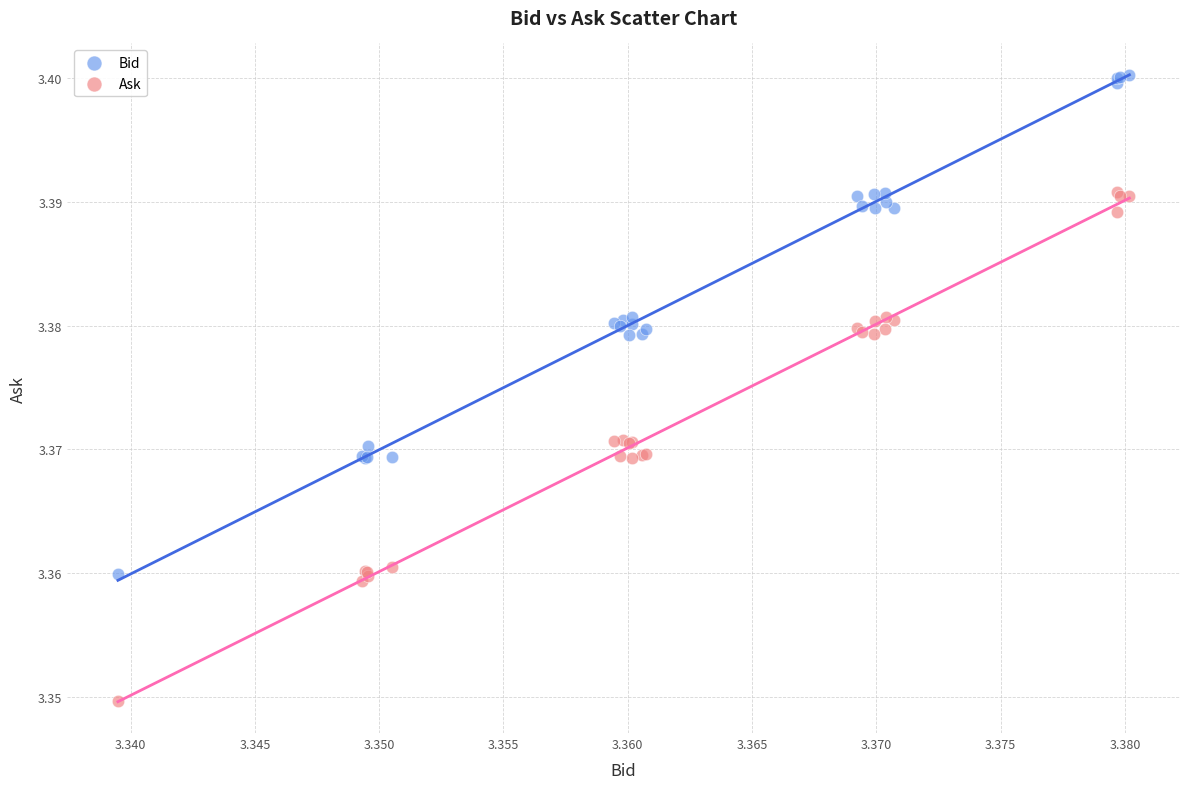

Which series contains the highest Y value?

Bid